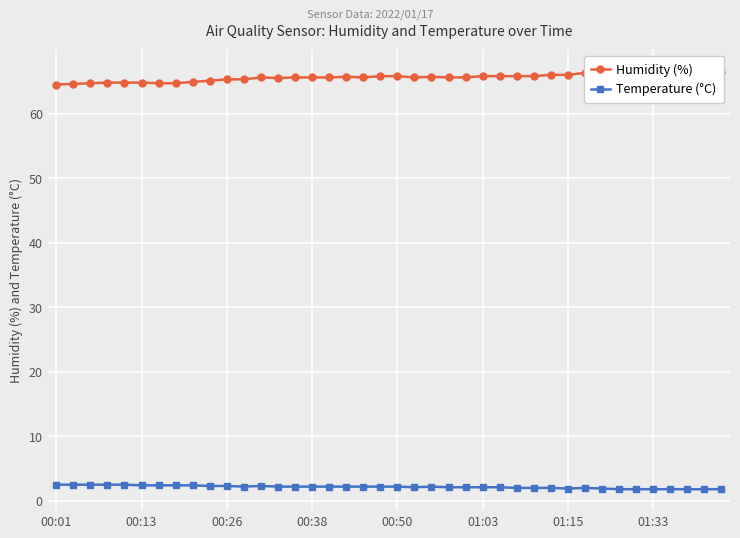

What is the maximum value for Temperature (°C)?

2.5